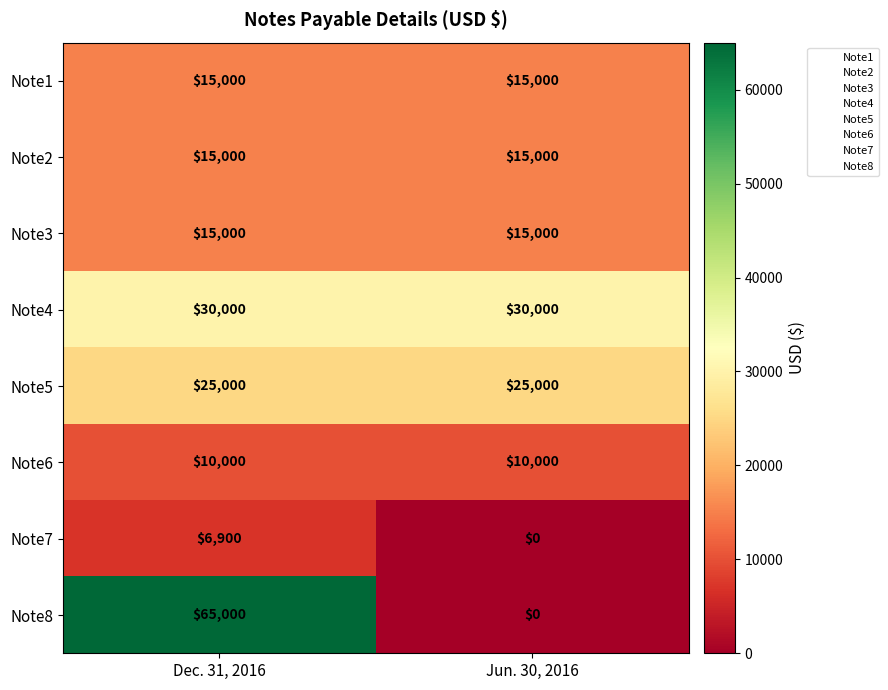

At which category is the sum across all series the highest?

Dec. 31, 2016